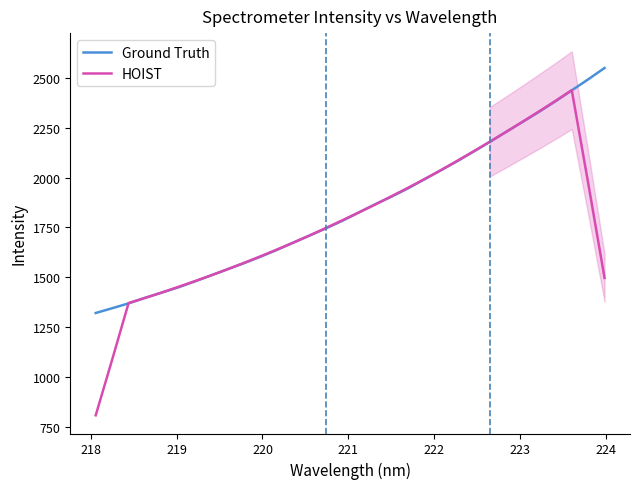

Reading left to right, list all the values displayed in this chart.

Ground Truth: 1320.2	1344.0	1368.5	1396.1	1422.1	1448.2	1477.7	1508.4	1538.9	1569.6	1601.7	1636.1	1672.2	1708.3	1744.7	1782.6	1824.1	1865.2	1904.0	1945.1	1990.7	2035.7	2081.7	2129.7	2179.0	2229.6	2279.7	2330.0	2382.8	2438.0	2493.1	2550.3
HOIST: 806.5	1085.8	1370.2	1395.8	1422.5	1450.5	1479.0	1508.5	1539.2	1570.9	1603.7	1637.6	1672.6	1708.8	1746.4	1785.0	1824.1	1864.2	1905.8	1948.1	1991.4	2036.6	2083.4	2131.1	2179.9	2229.6	2280.2	2332.0	2384.7	2438.8	1972.9	1496.3